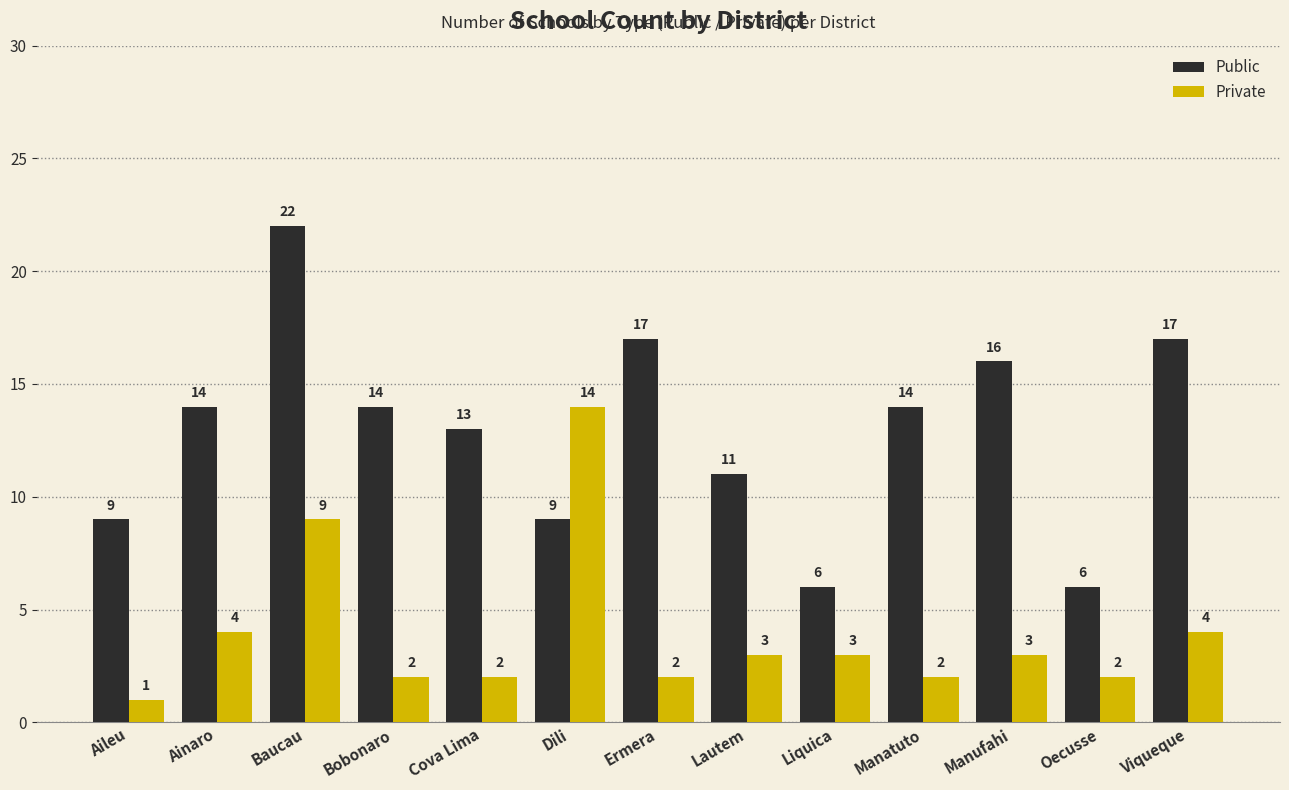

Read the Public value at Dili, to the nearest 10.

10